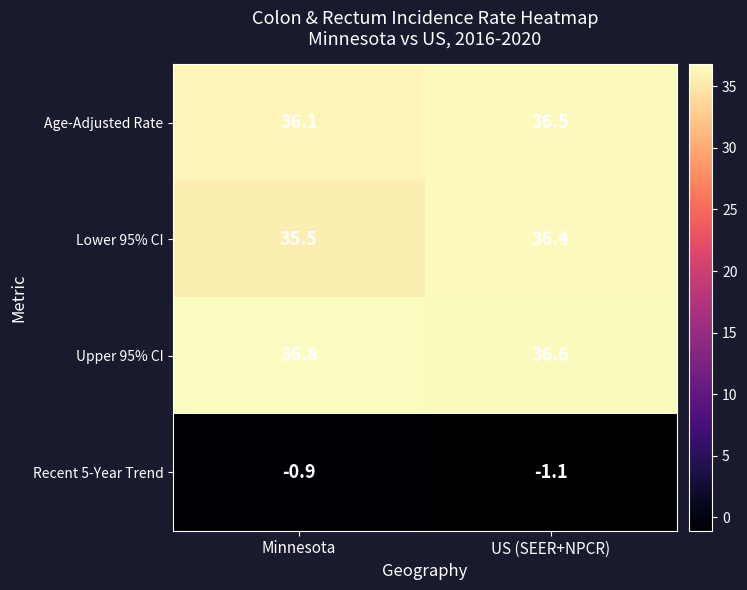

Which series has the largest range (max minus min)?

Lower 95% CI